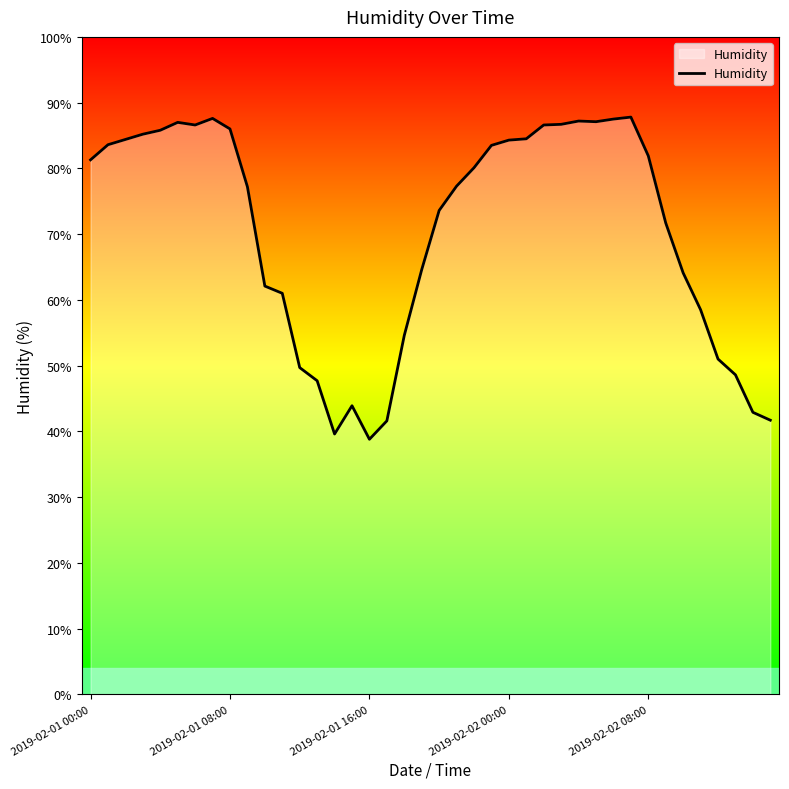

What is the difference between the maximum and minimum values?

49.0